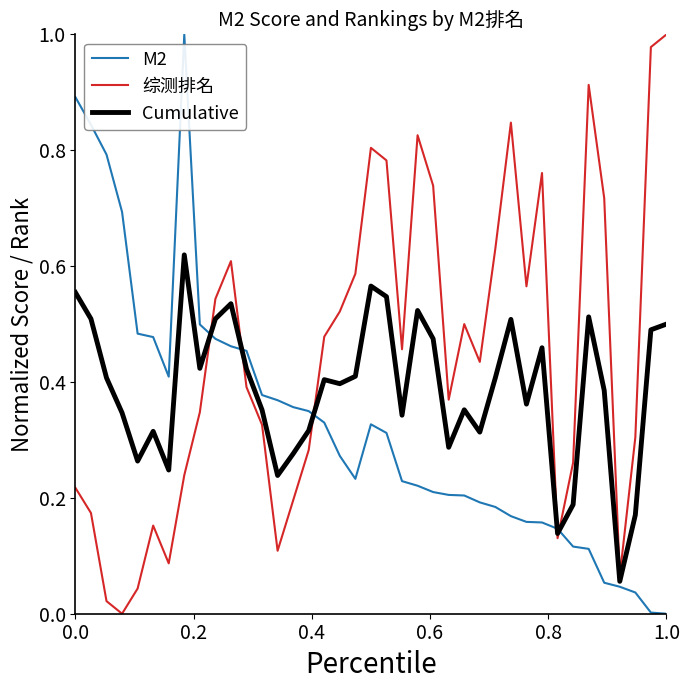

After their last crossing, which series has the higher values: 综测排名 or M2?

综测排名